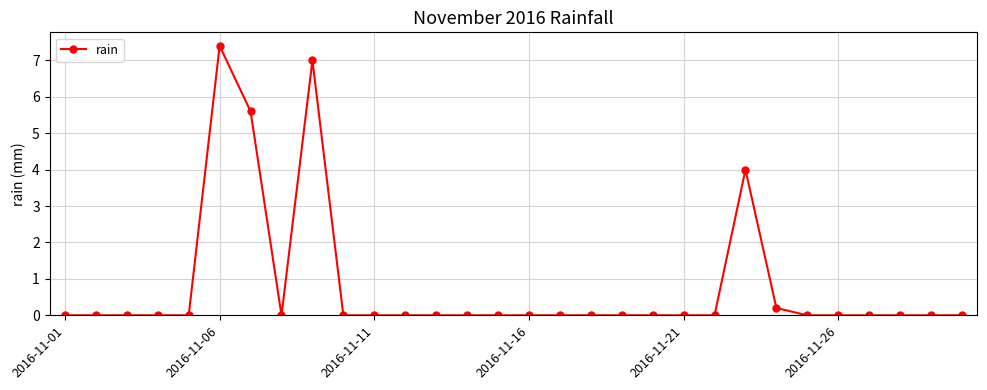

What is the difference between the maximum and minimum values?

7.4